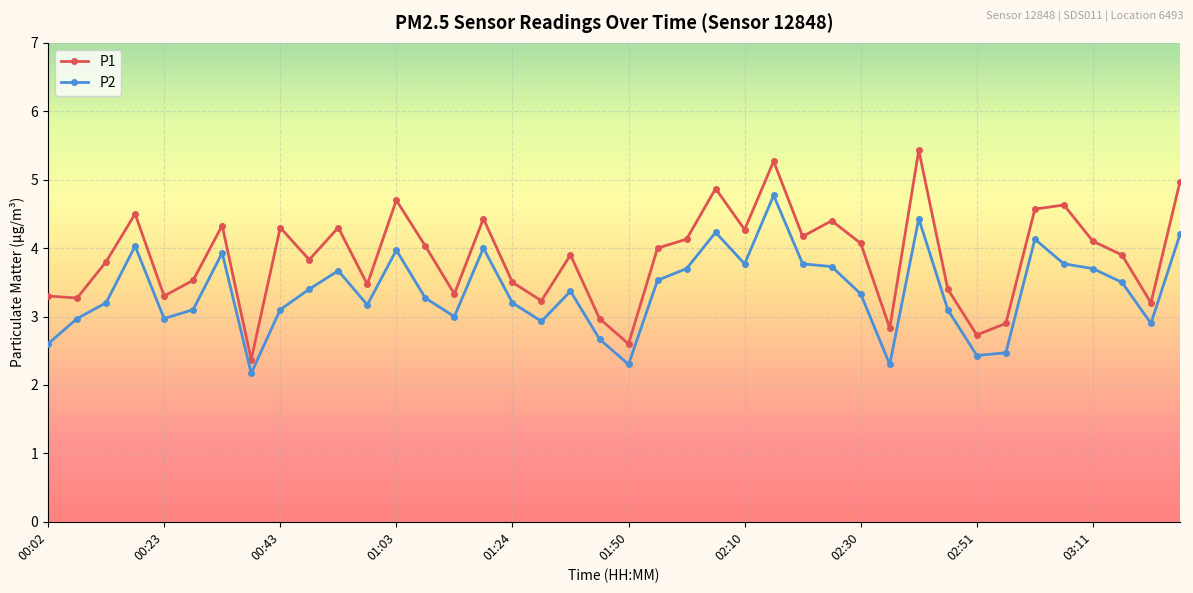

What are all the series names shown in the legend?

P1, P2